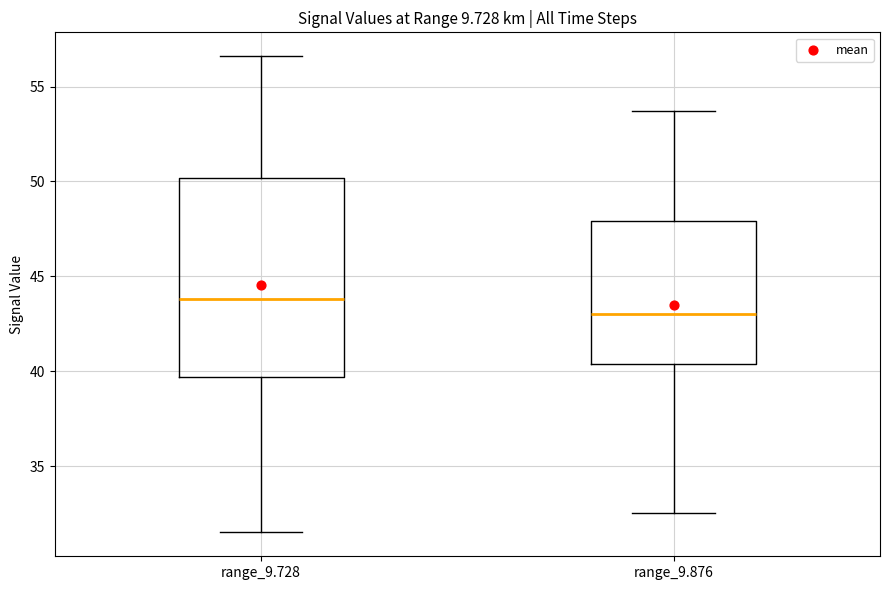

Where does the upper whisker of the box for range_9.876 end on the y-axis? The values are not printed on the chart, so give them approximately, as read against the axis.

53.5